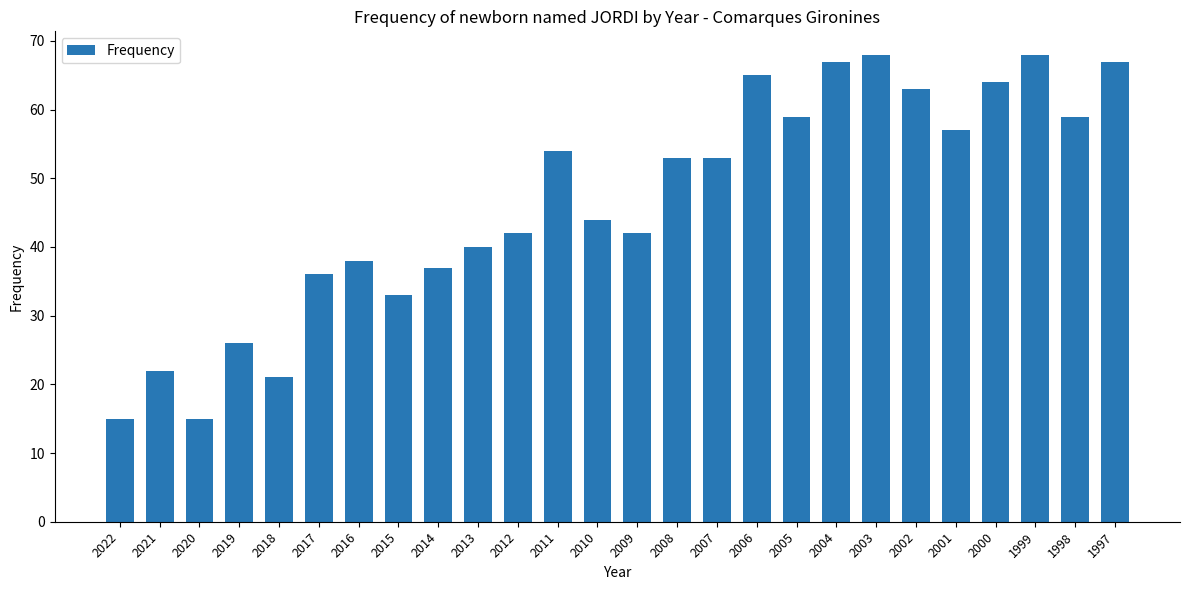

What is the difference between the maximum and minimum values?

53